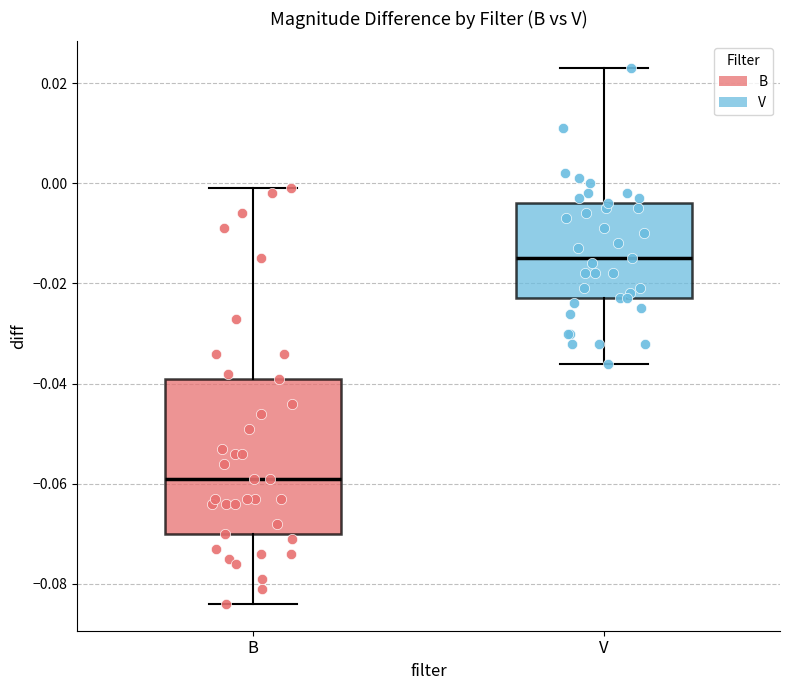

Where does the lower whisker of the box for V end on the y-axis? The values are not printed on the chart, so give them approximately, as read against the axis.

-0.036